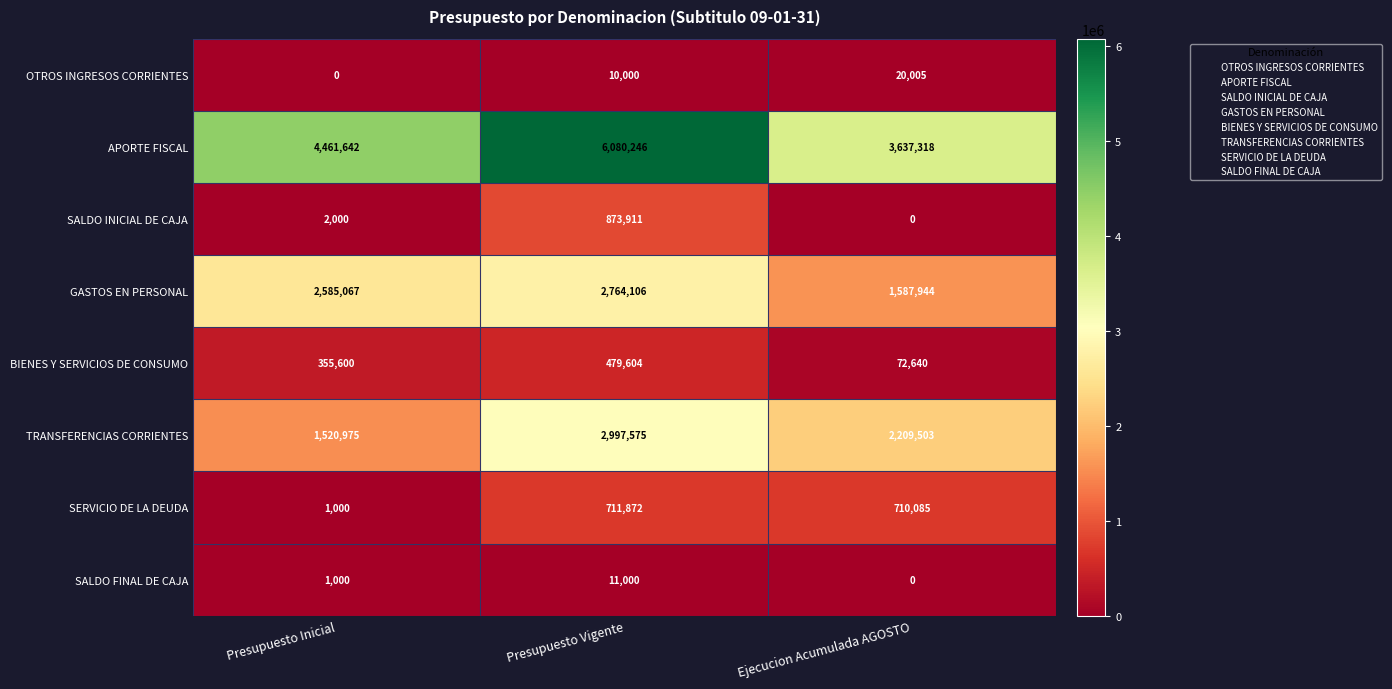

What is the total value across all series at Ejecucion Acumulada AGOSTO?

8237495